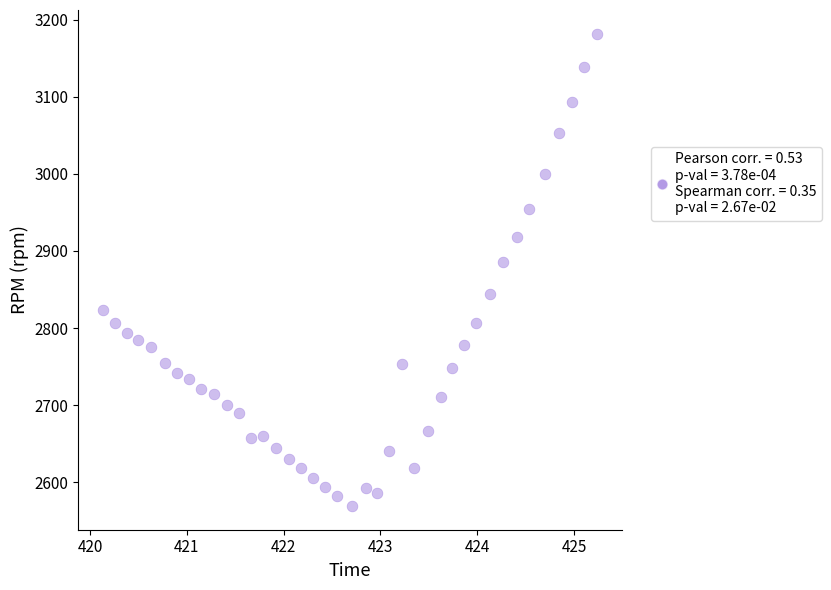

What is the range of Y values (max minus min)?

613